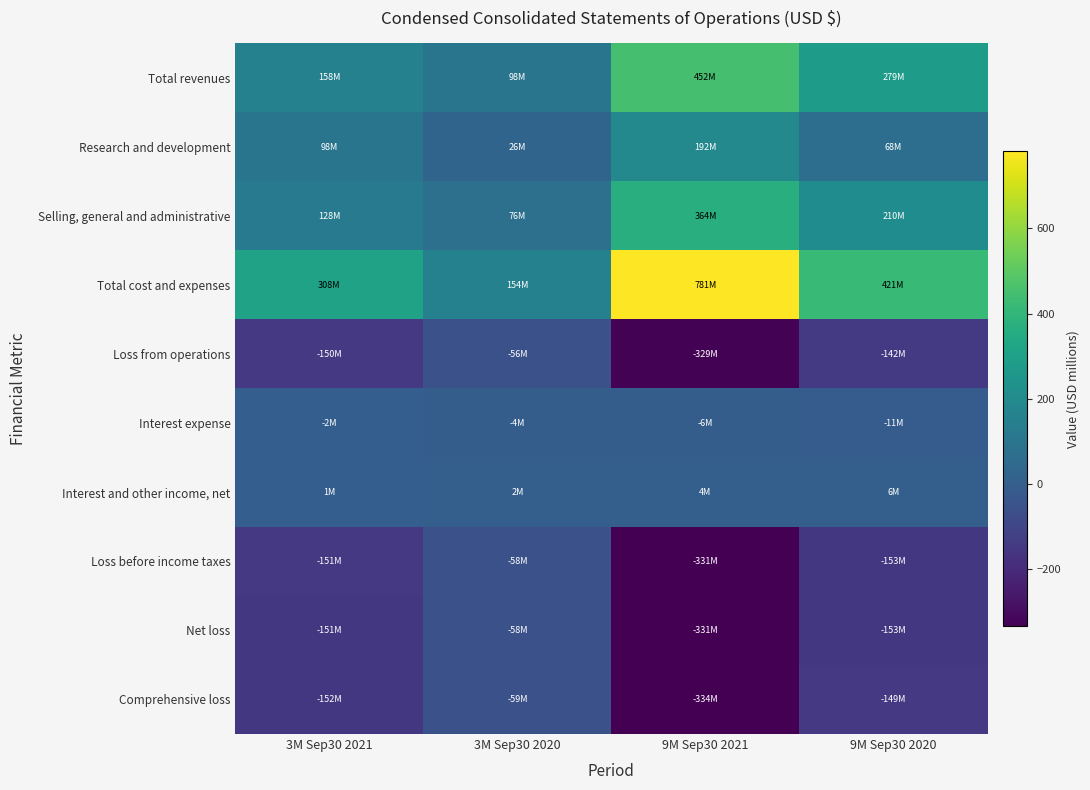

What is the total value across all series at 3M Sep30 2020?

120.3